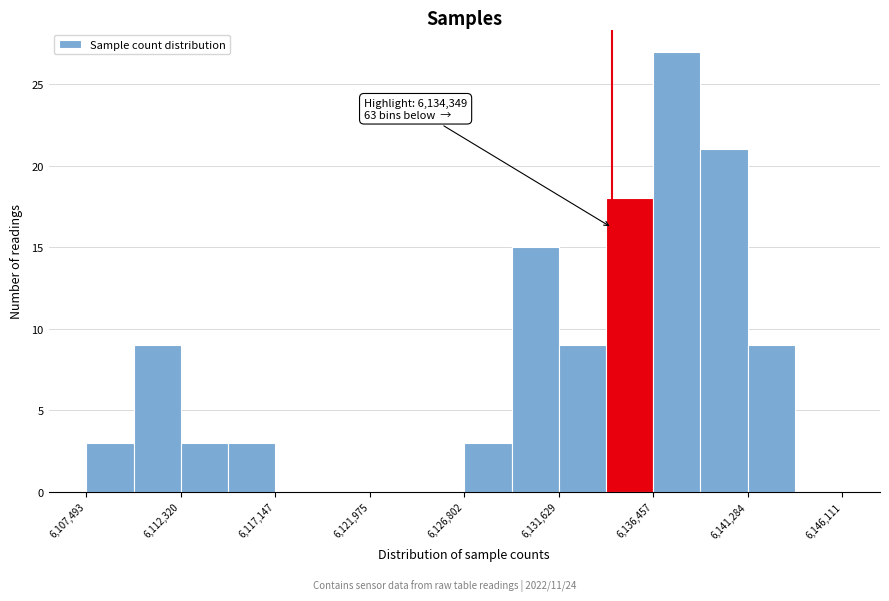

Which range on the x-axis has the tallest bar?

6136500 to 6139000